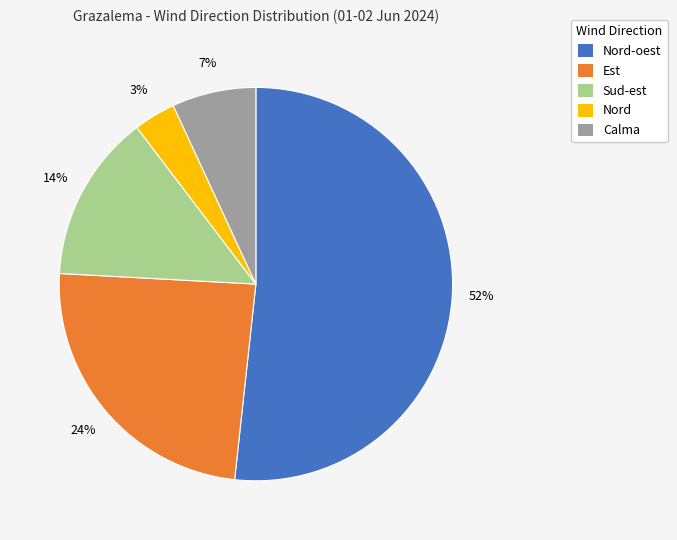

Do Nord-oest and Nord together represent more than half of the pie?

Yes